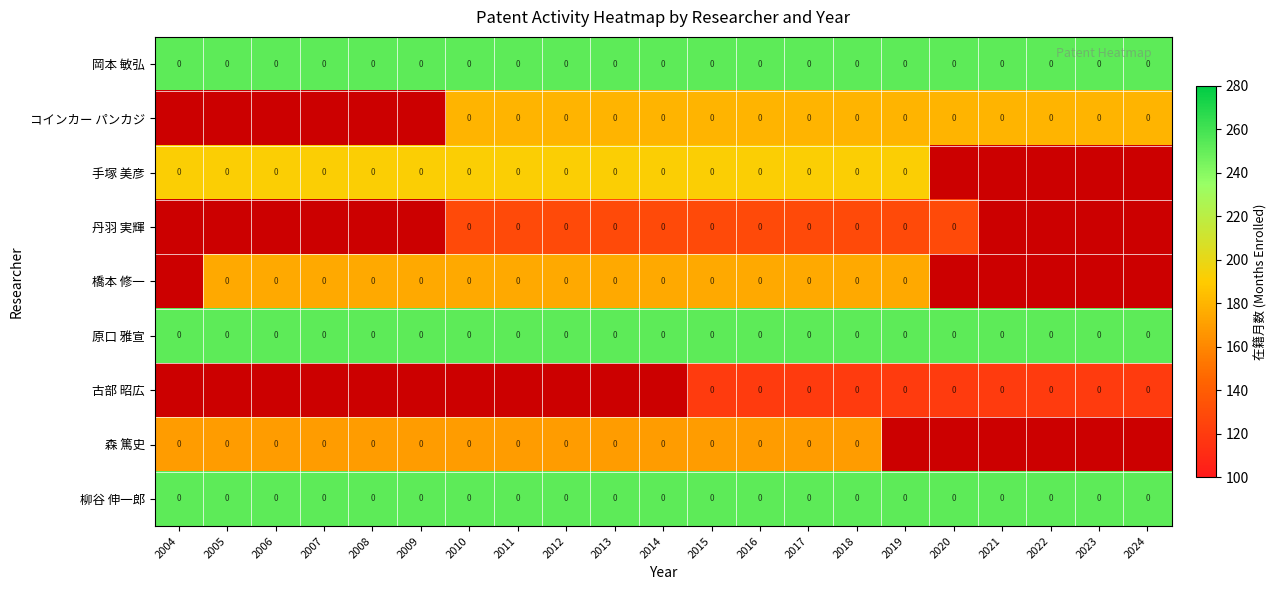

True or false: 岡本 敏弘 has a value of 0 at 2010.

True